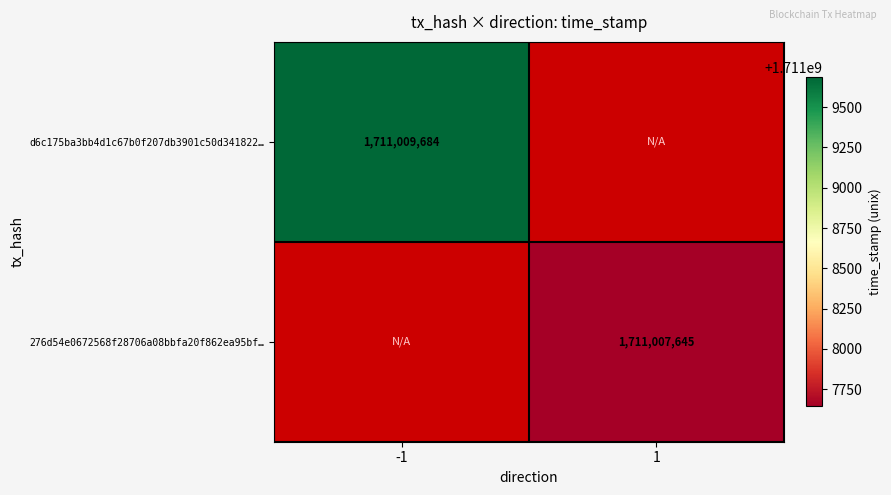

Is it true that d6c175ba3bb4d1c67b0f207db3901c50d341822… equals 1711009684 at -1?

True